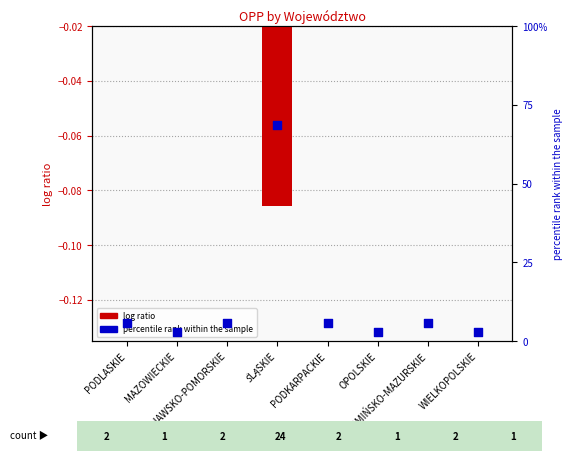

At how many categories does at least one series exceed 34?

1